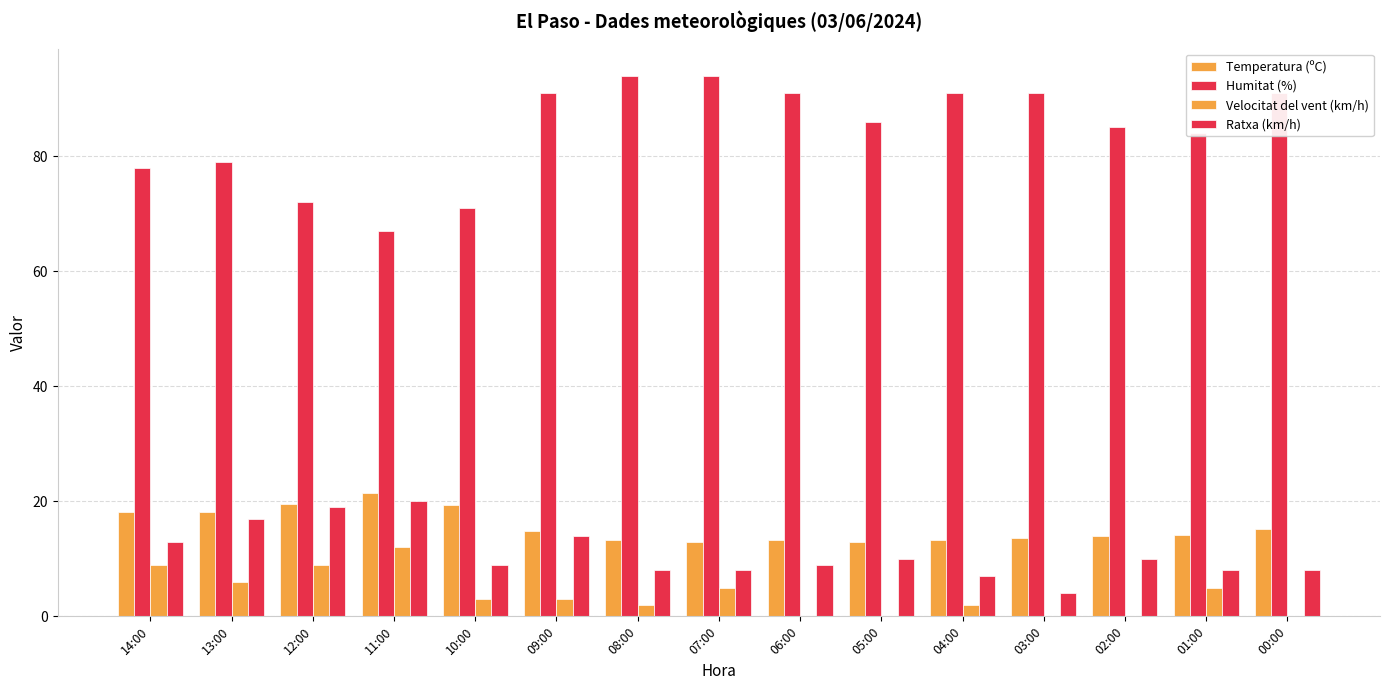

True or false: Ratxa (km/h) has a value of 7.0 at 04:00.

True